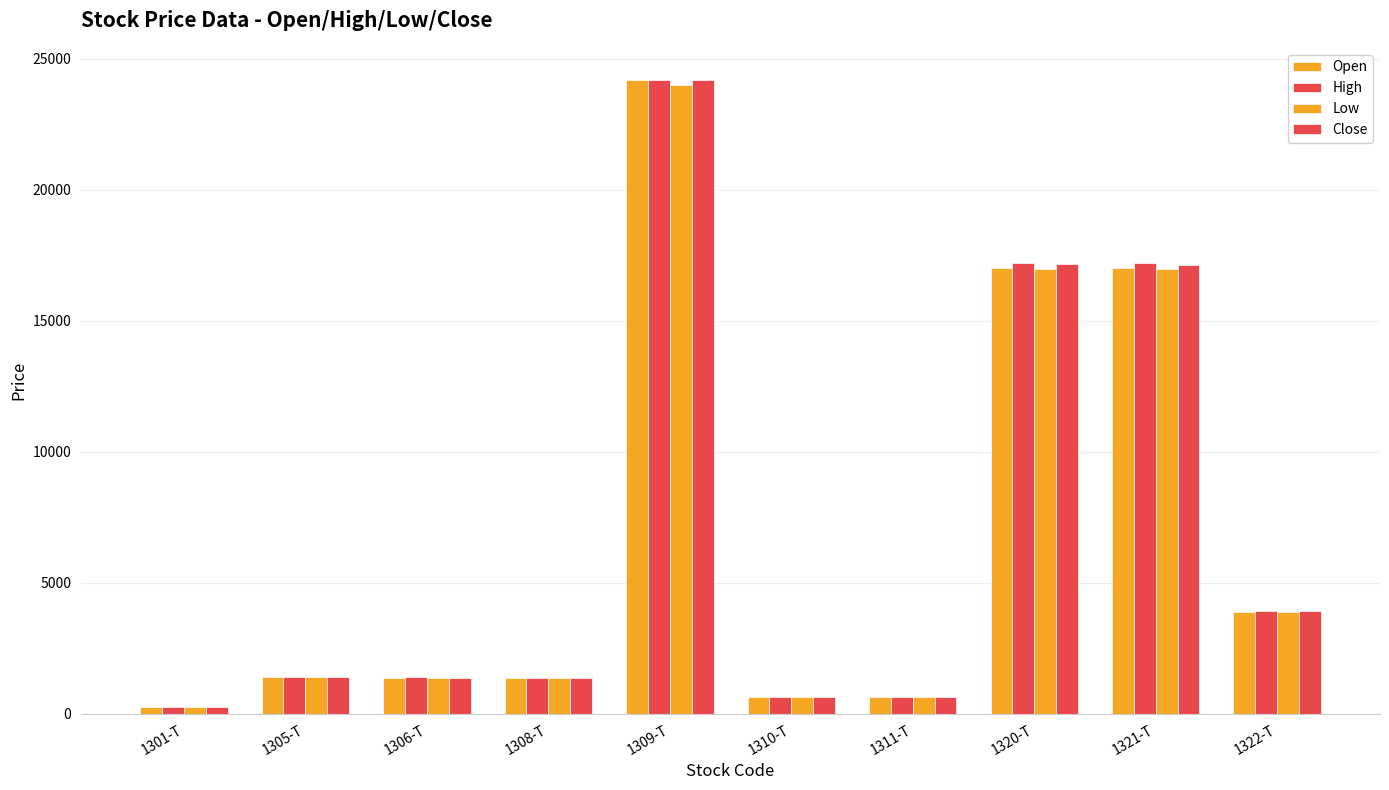

What is the difference between the maximum and minimum values in the High series?

23935